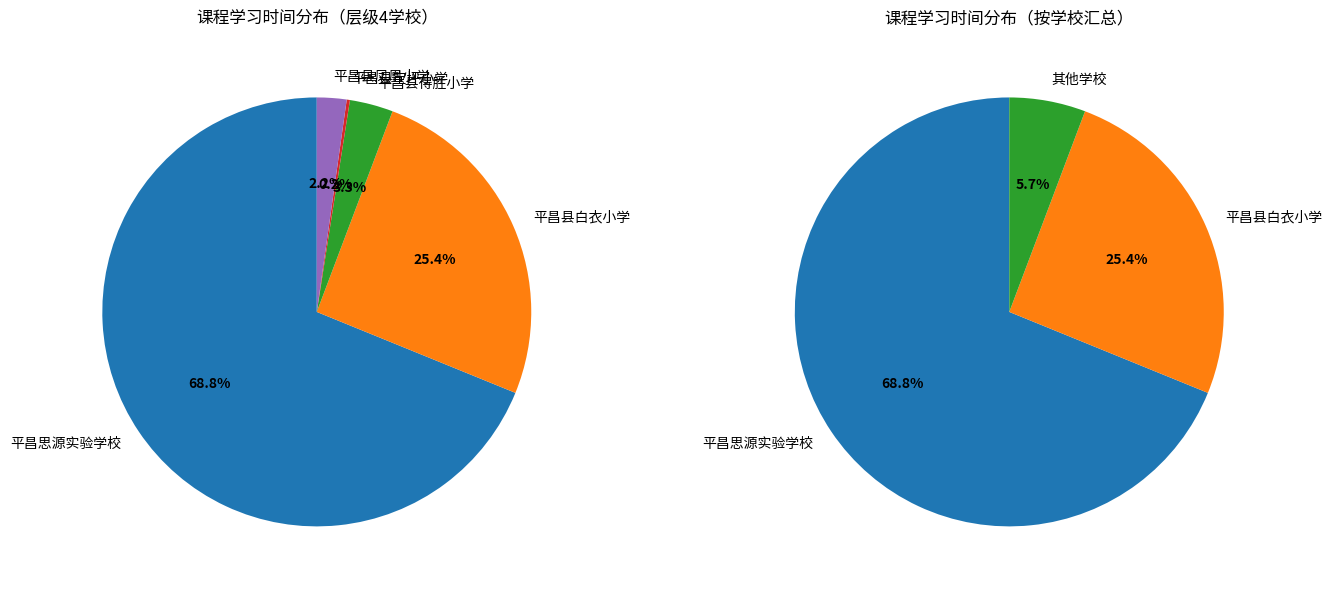

Is it true that 平昌县白衣小学 is 7% of the pie?

False